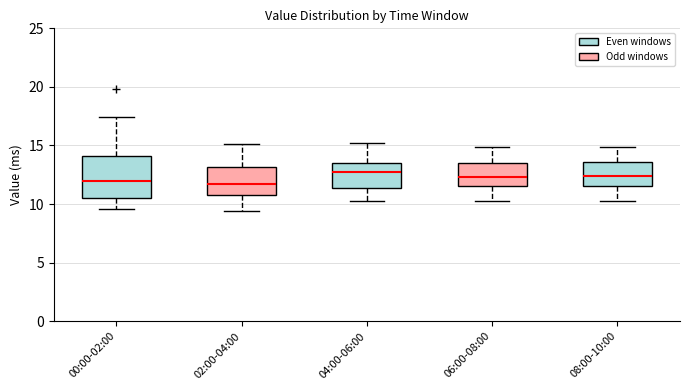

Reading left to right, transcribe this box plot: for each box, give where its median line is, the range the box spans, and where its two whiskers end, as read against the y-axis. The values are not printed on the chart, so give them approximately, as read against the axis.

00:00-02:00: median 12.0, box 10.5 to 14.0, whiskers 9.5 to 17.5
02:00-04:00: median 12.0, box 11.0 to 13.0, whiskers 9.5 to 15.0
04:00-06:00: median 12.5, box 11.5 to 13.5, whiskers 10.5 to 15.0
06:00-08:00: median 12.5, box 11.5 to 13.5, whiskers 10.5 to 15.0
08:00-10:00: median 12.5, box 11.5 to 13.5, whiskers 10.5 to 15.0